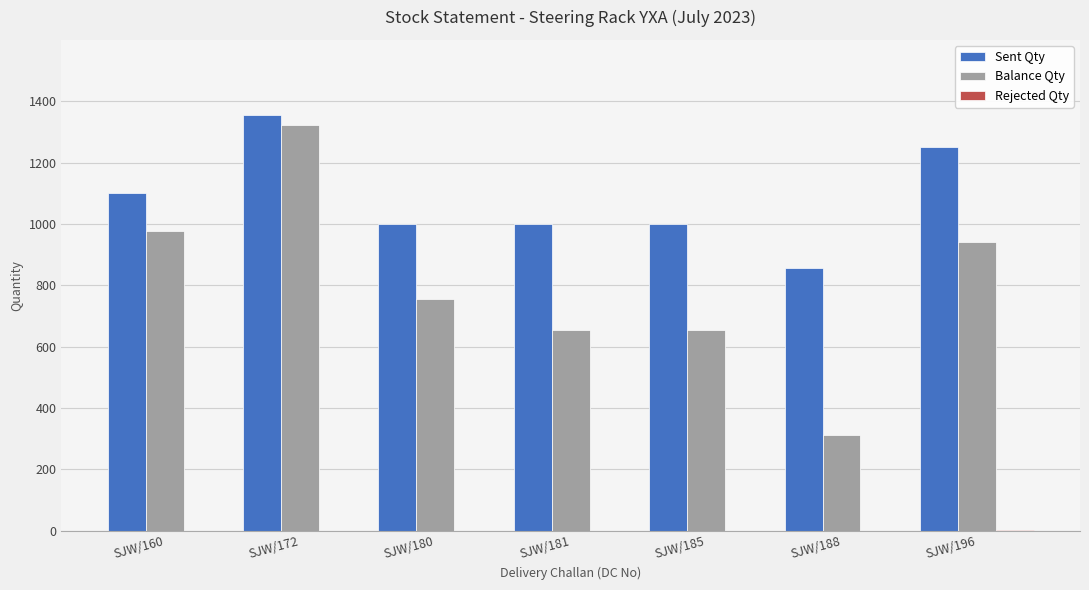

What is the total value across all series at SJW/188?

1165